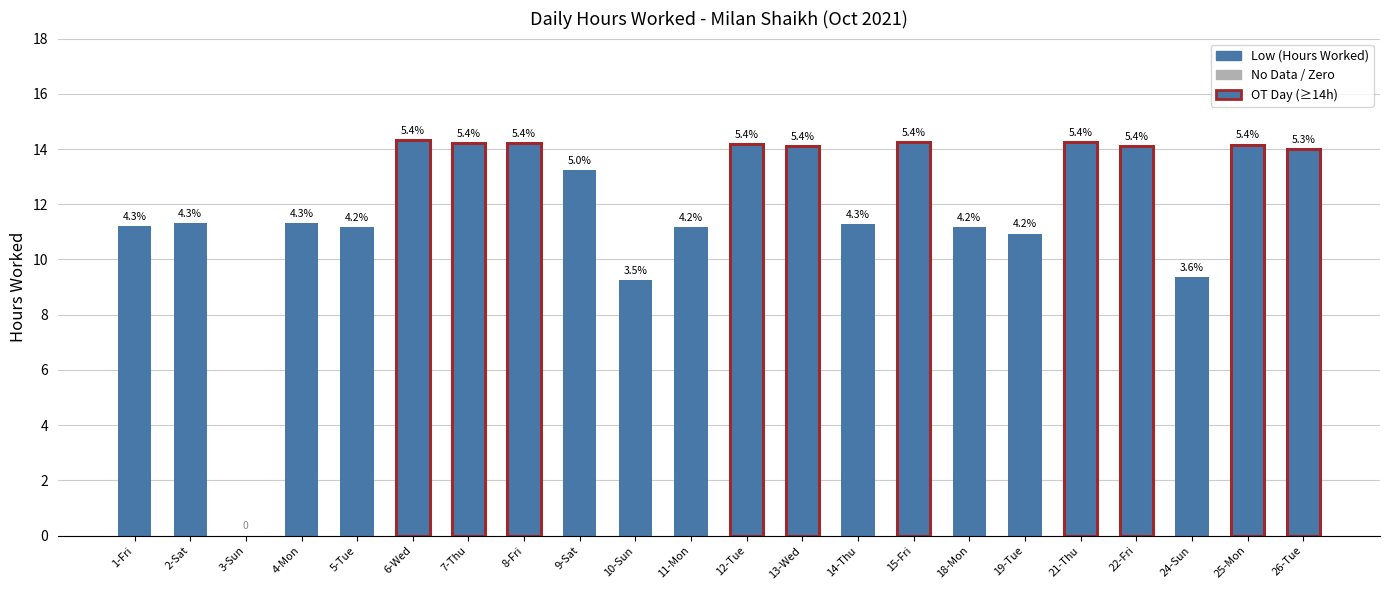

Between 6-Wed and 2-Sat, which is larger?

6-Wed